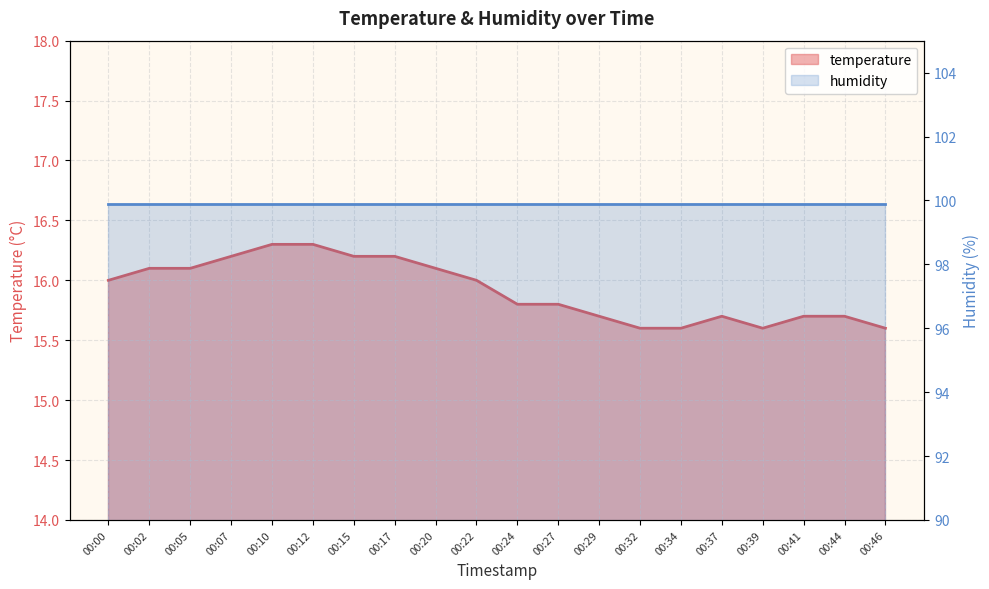

What is the change in value from 00:22 to 00:24?

-0.2